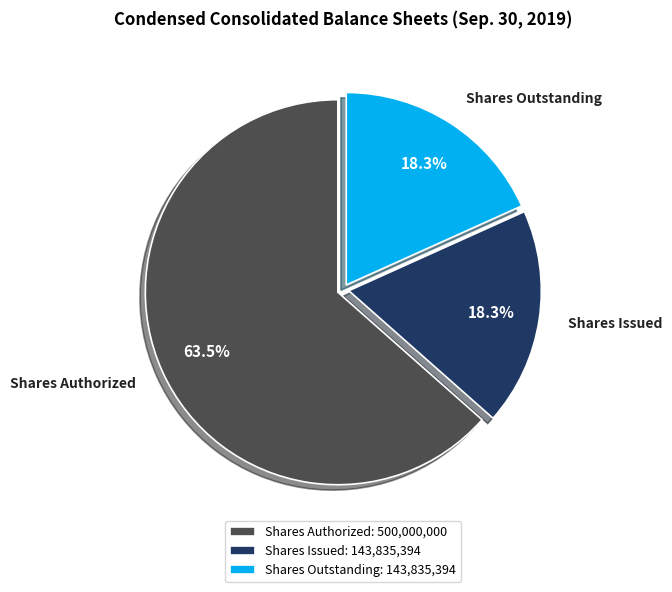

Is there a majority slice in this chart?

Yes